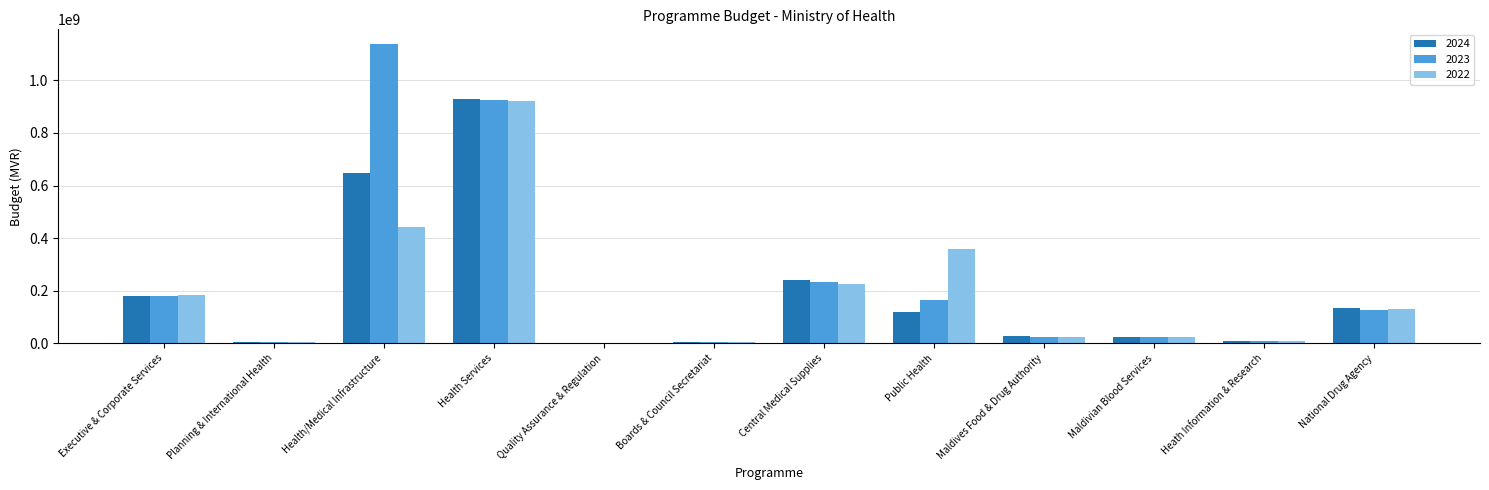

Which label corresponds to the largest value in the chart?

Health/Medical Infrastructure